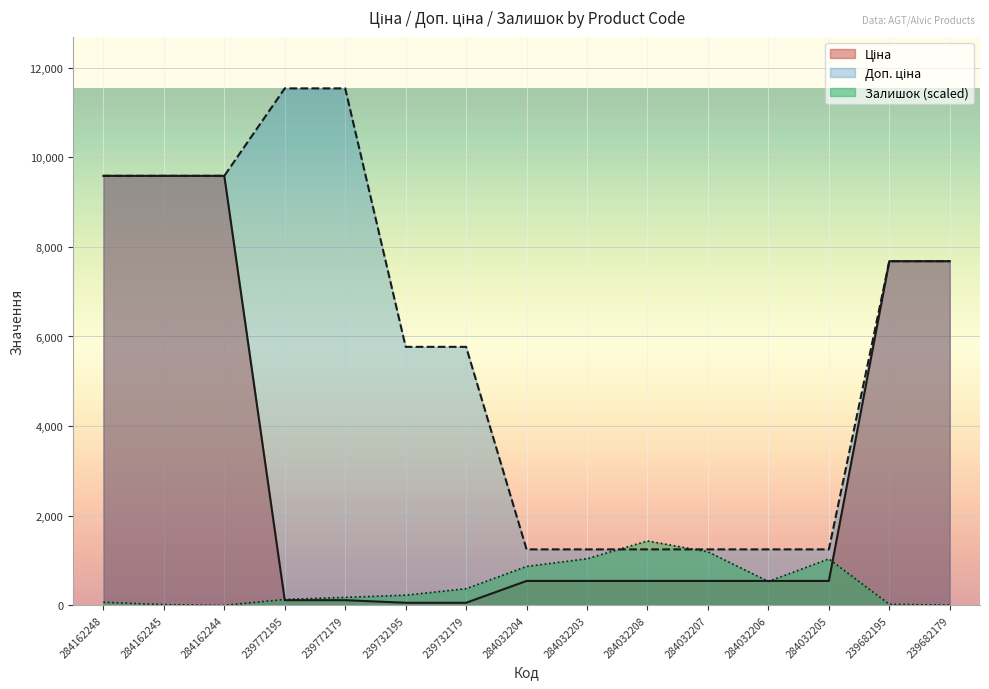

What is the difference between the highest and lowest values at 284162248?

9515.0